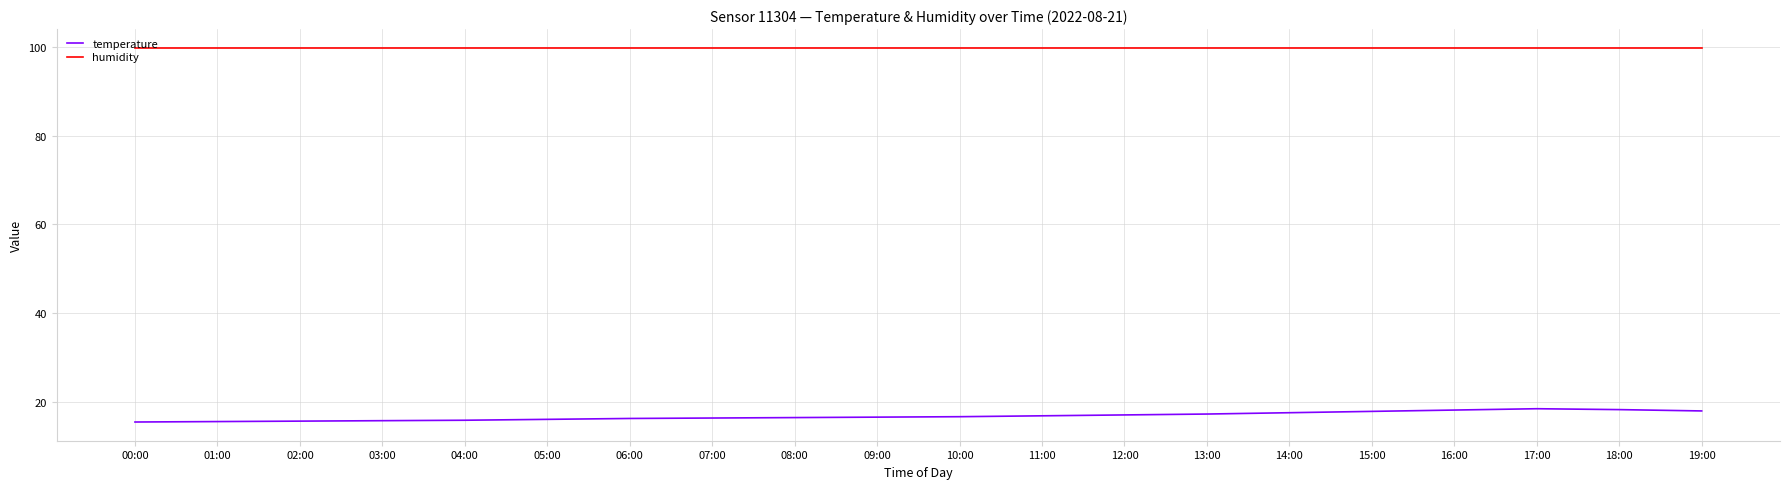

The value of temperature at 17:00 is 18.4. True or false?

True